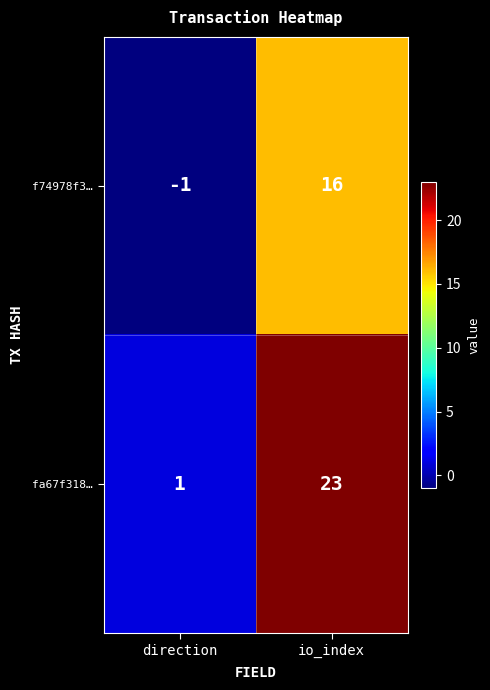

Which series changed the most between direction and io_index?

fa67f318…